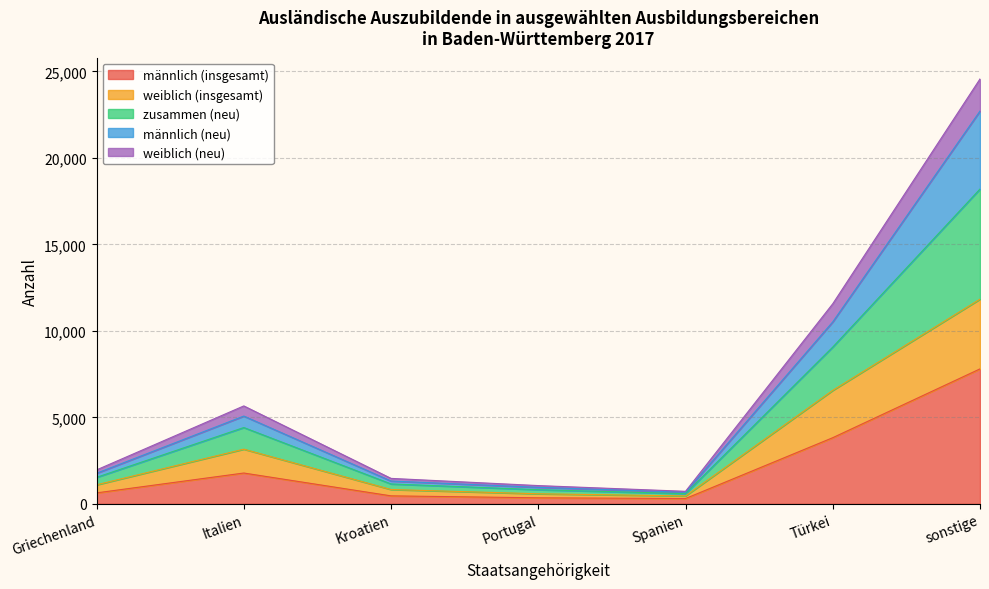

How many series are shown in this chart?

5